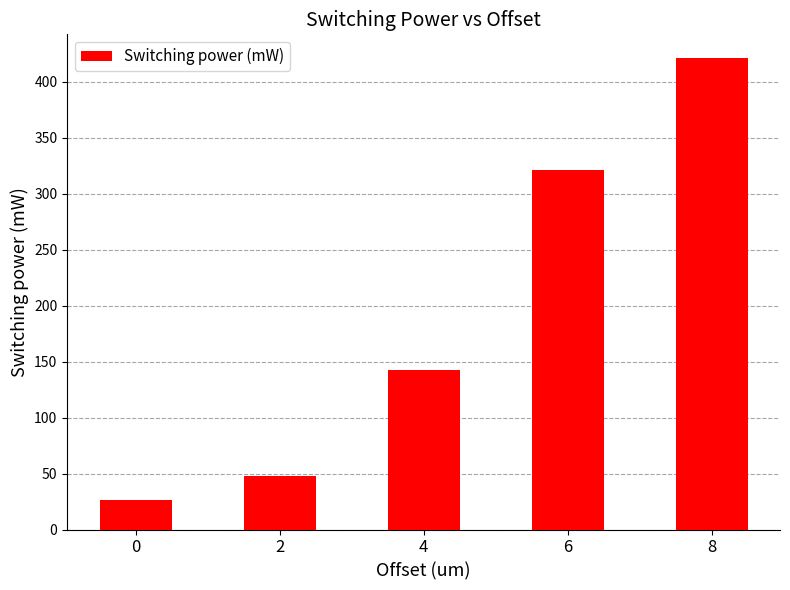

How many data points are less than 142?

2